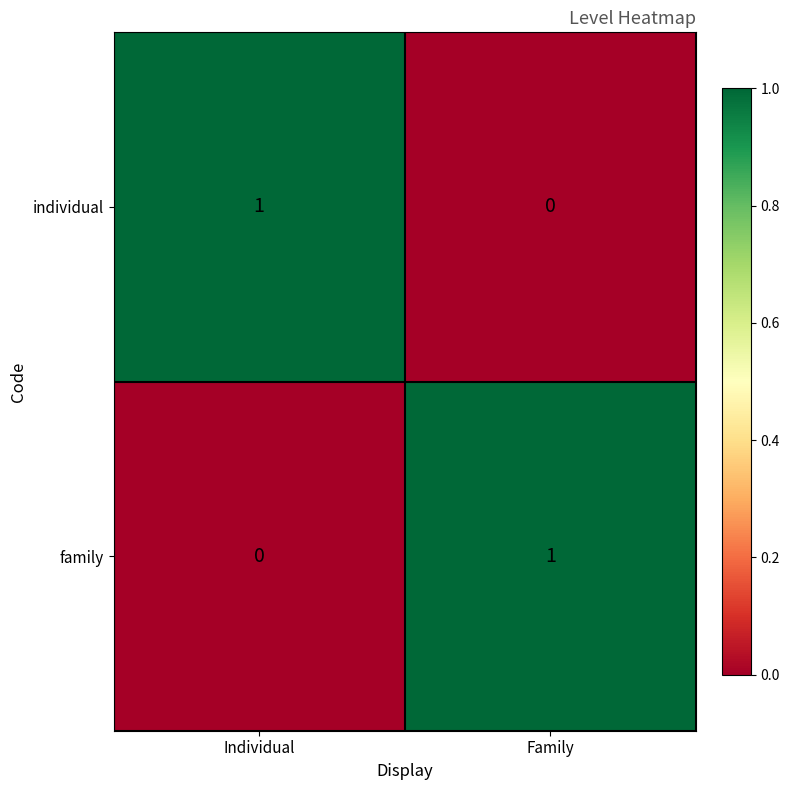

The family series shows 2 at Family. True or false?

False